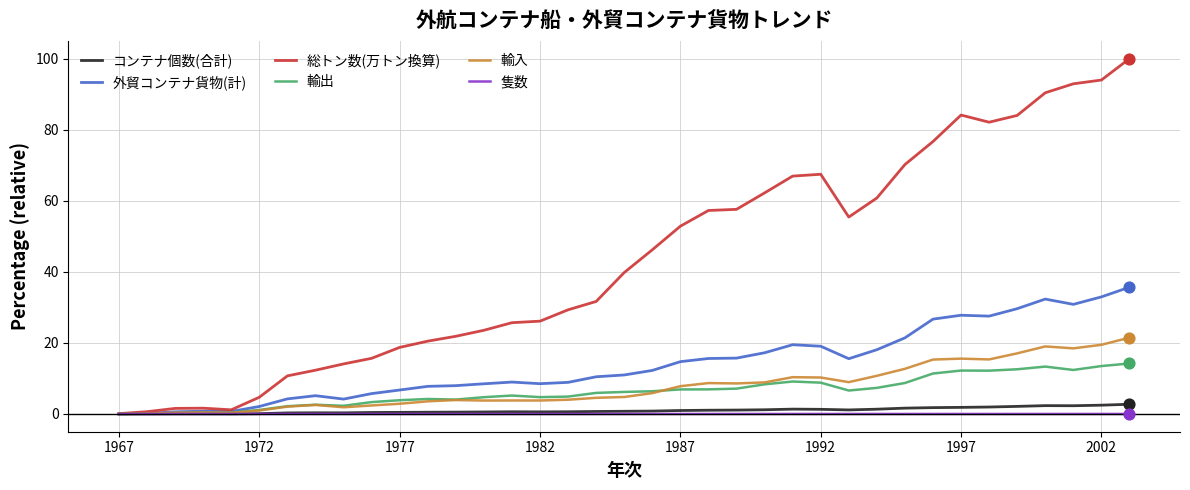

Which series has the largest total across all categories?

総トン数(万トン換算)